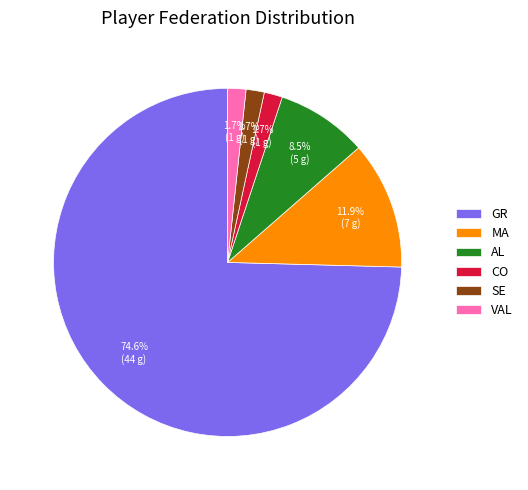

To the nearest percent, what is the combined percentage of GR and CO?

76%